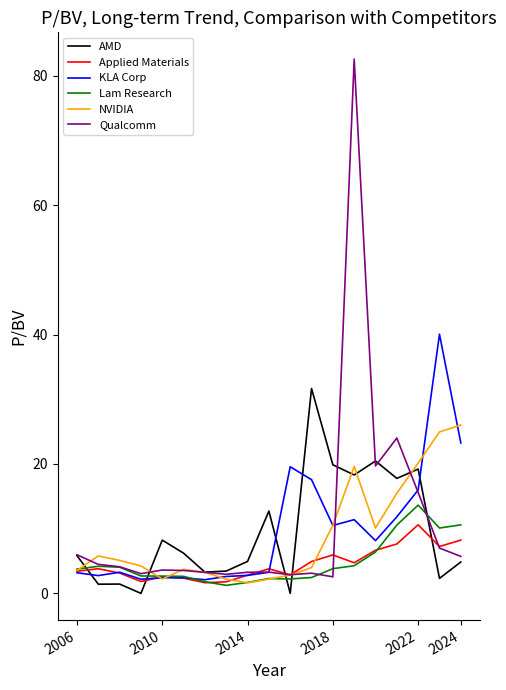

What is the minimum value for Qualcomm?

2.6